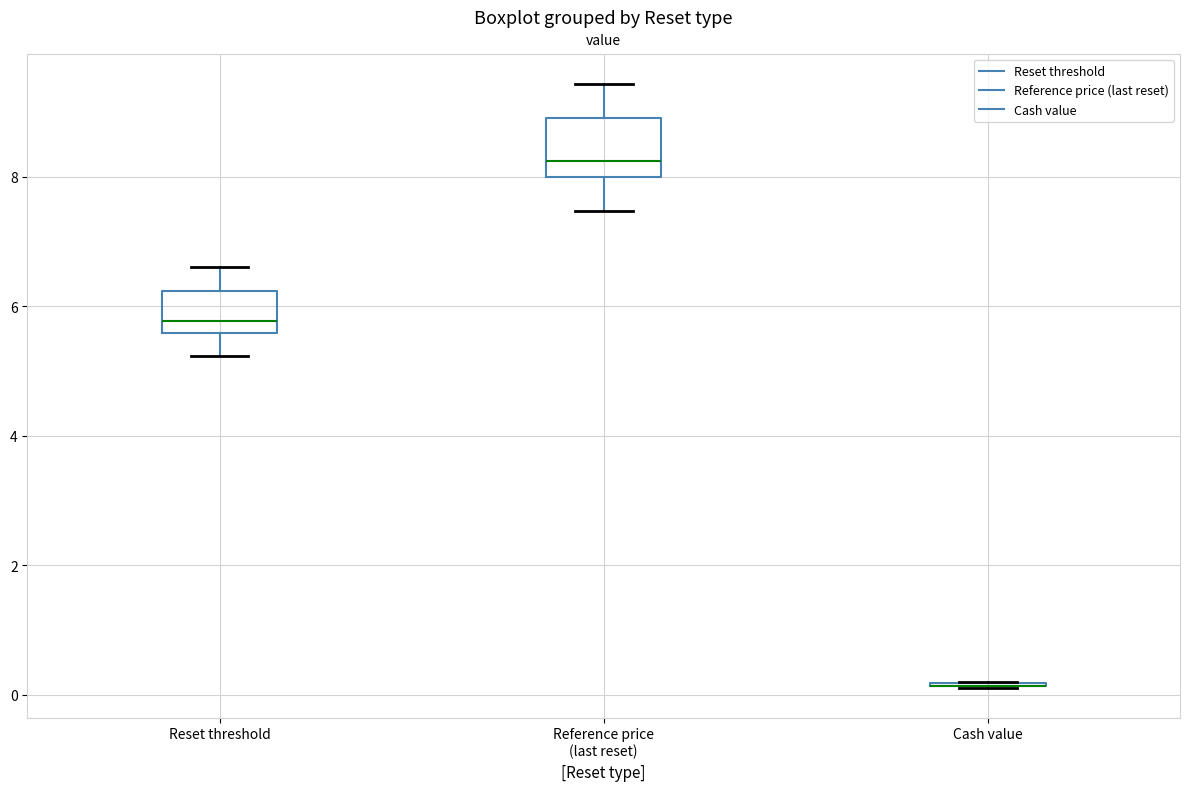

Reading left to right, read every box against the y-axis: the position of its median line, the range the box covers, and the ends of its whiskers. The values are not printed on the chart, so give them approximately, as read against the axis.

Reset threshold: median 5.8, box 5.6 to 6.2, whiskers 5.2 to 6.6
Reference price (last reset): median 8.2, box 8.0 to 9.0, whiskers 7.4 to 9.4
Cash value: box collapsed to a line at 0.2, whiskers 0.2 to 0.2